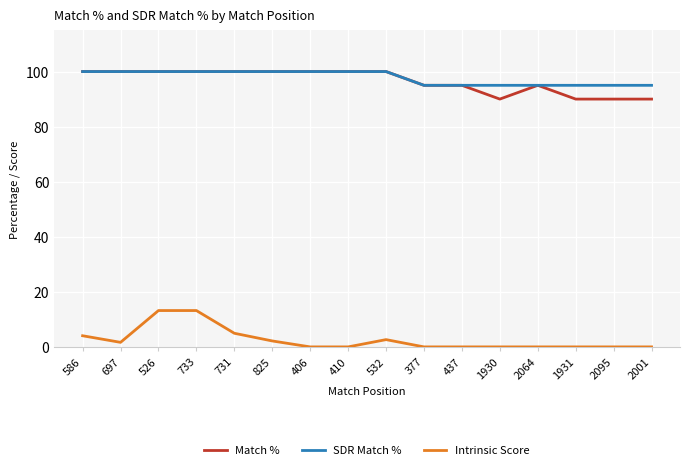

Count the Match % values in the range 95 to 100.

12